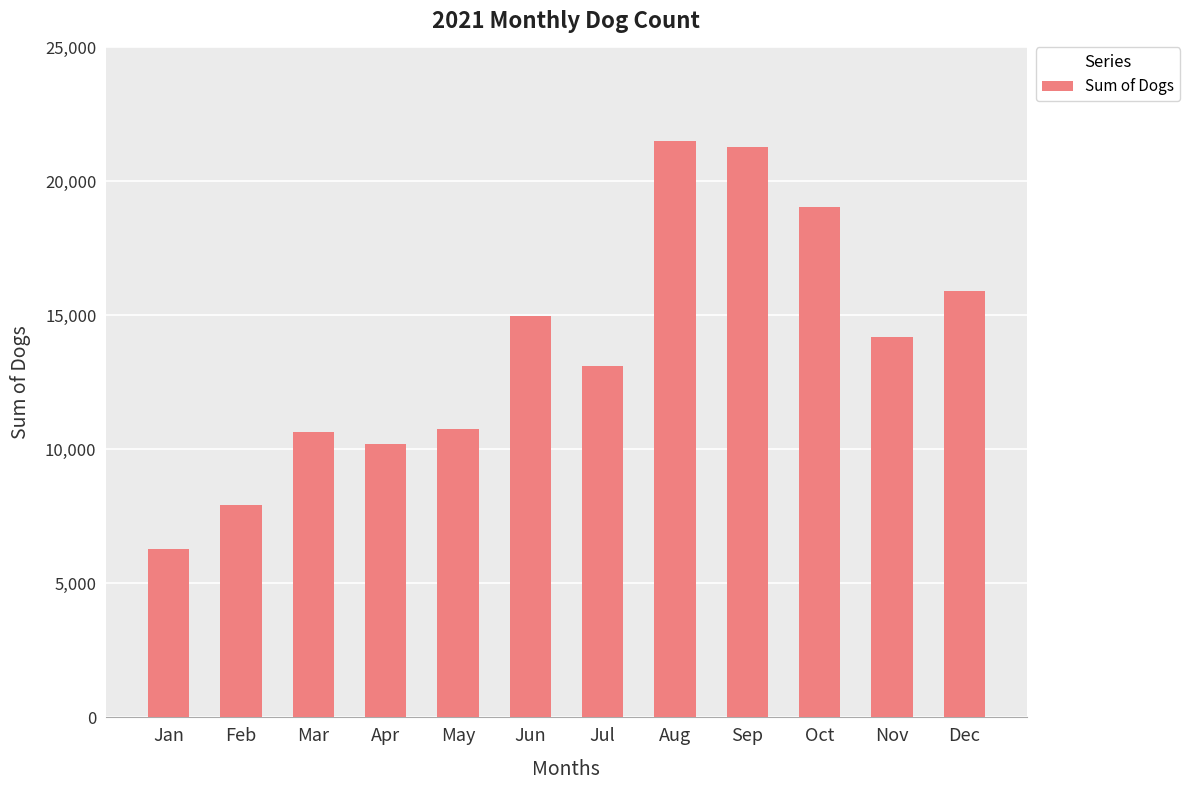

Where does the data first go above 14213?

Jun